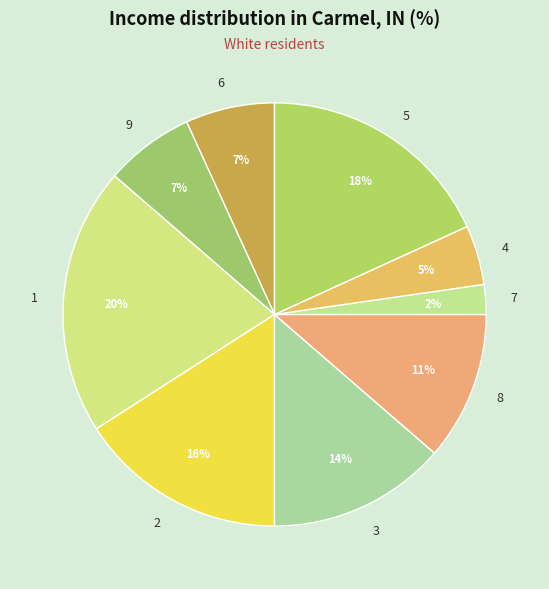

Do 6 and 4 together represent more than half of the pie?

No